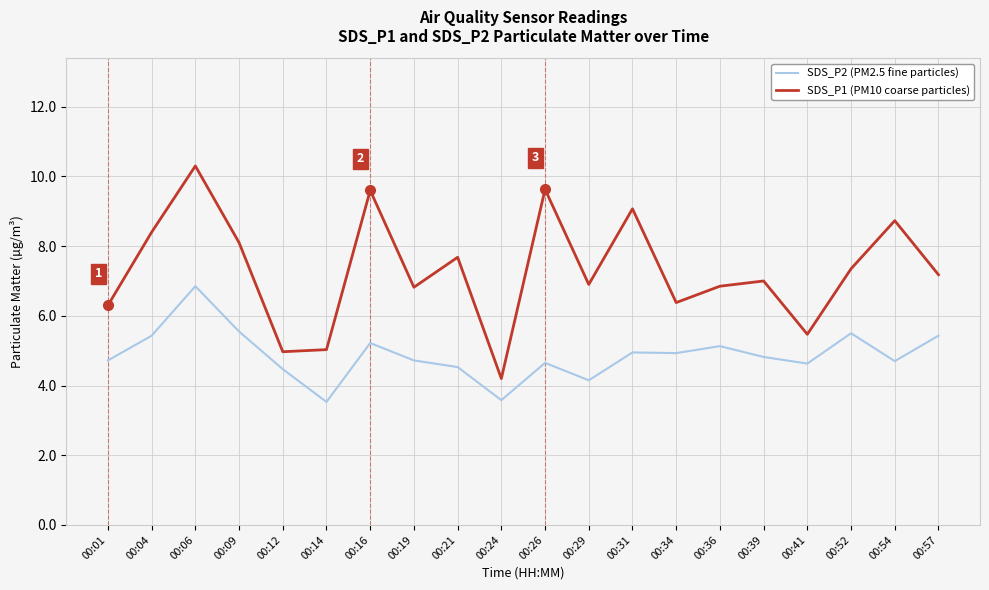

What is the maximum value shown in the chart?

10.3